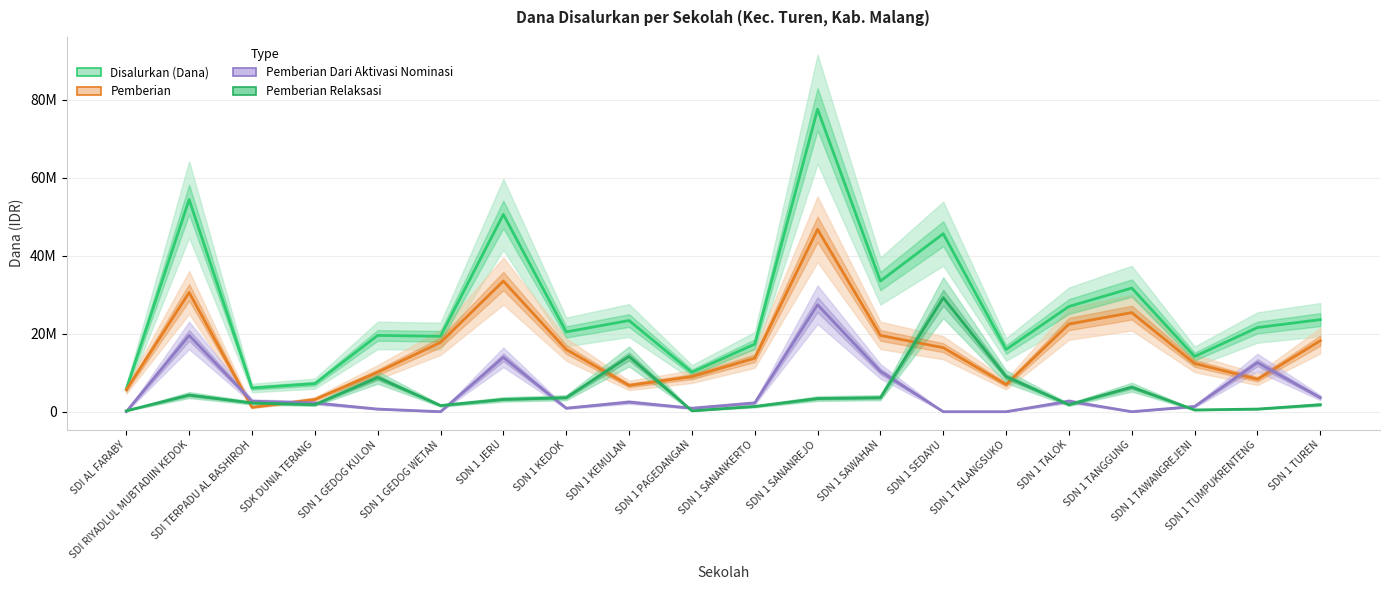

What is the lowest value of the Pemberian Relaksasi series?

225000